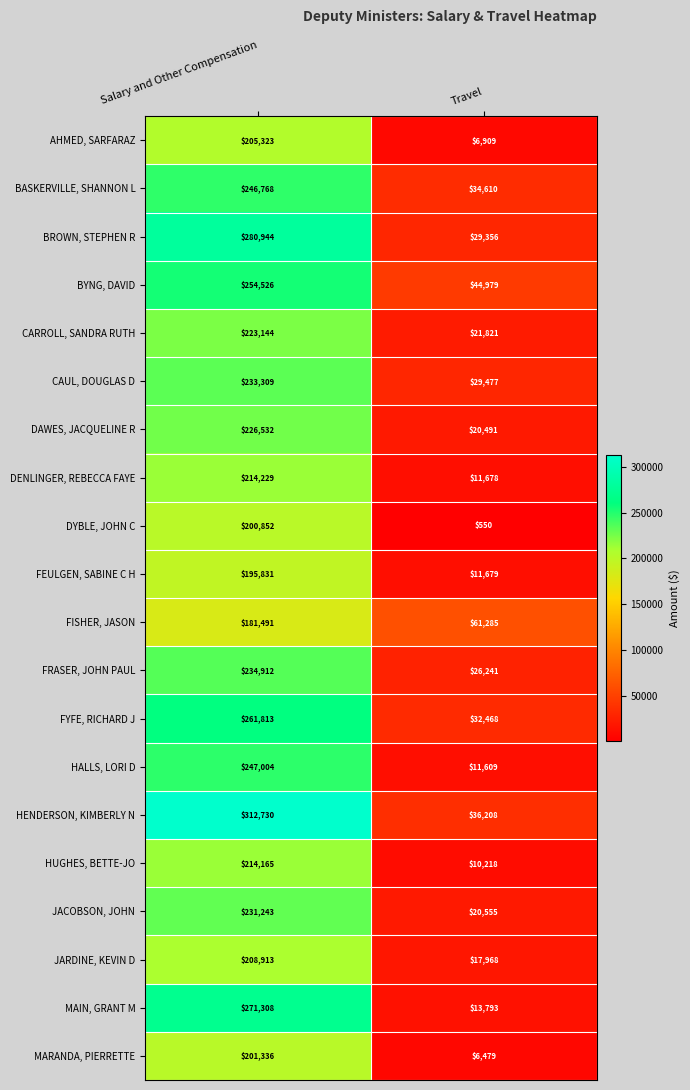

Is it true that CAUL, DOUGLAS D equals 46210 at Travel?

False